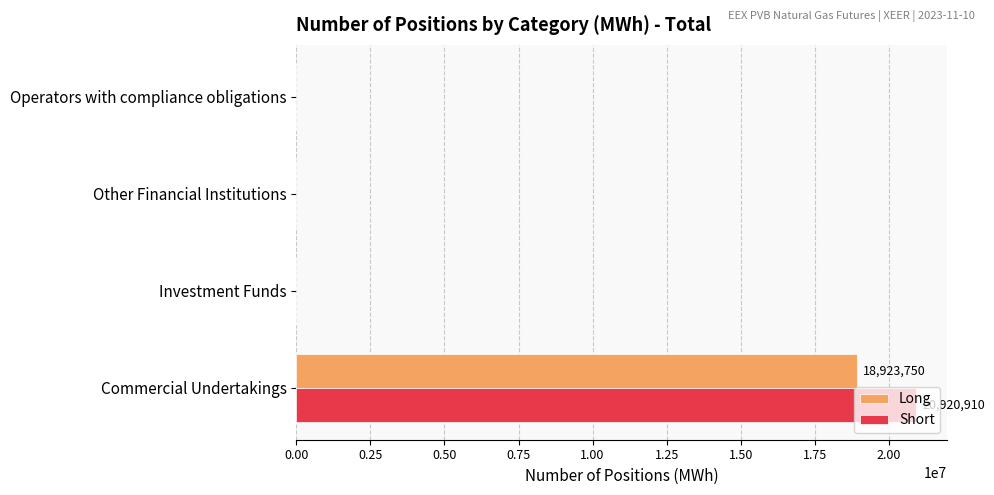

Is the value of Short at Investment Funds greater than the value of Long at Commercial Undertakings?

No